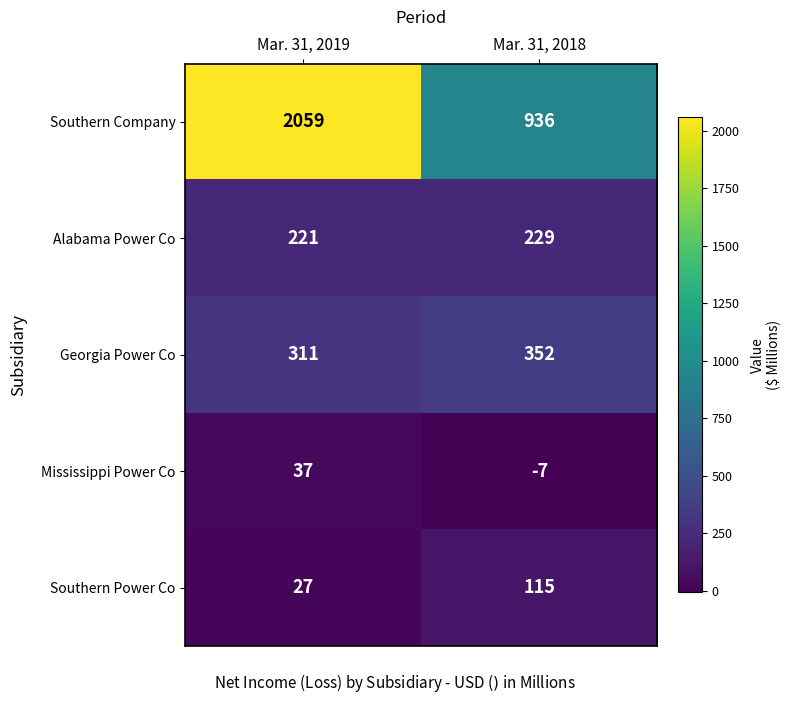

Where is Southern Company nearest to the value 1497?

Mar. 31, 2018